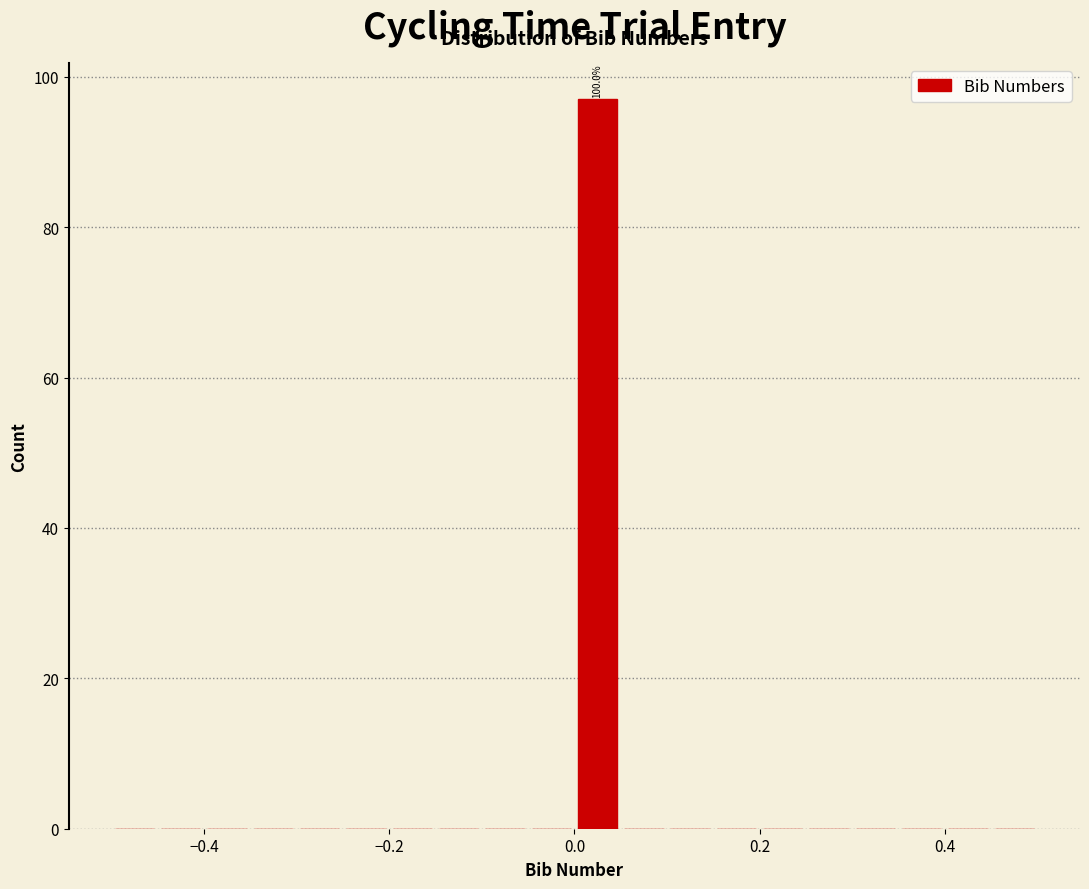

Around what value on the x-axis is the tallest bar? Give the approximate position of its centre, as read against the axis.

0.02